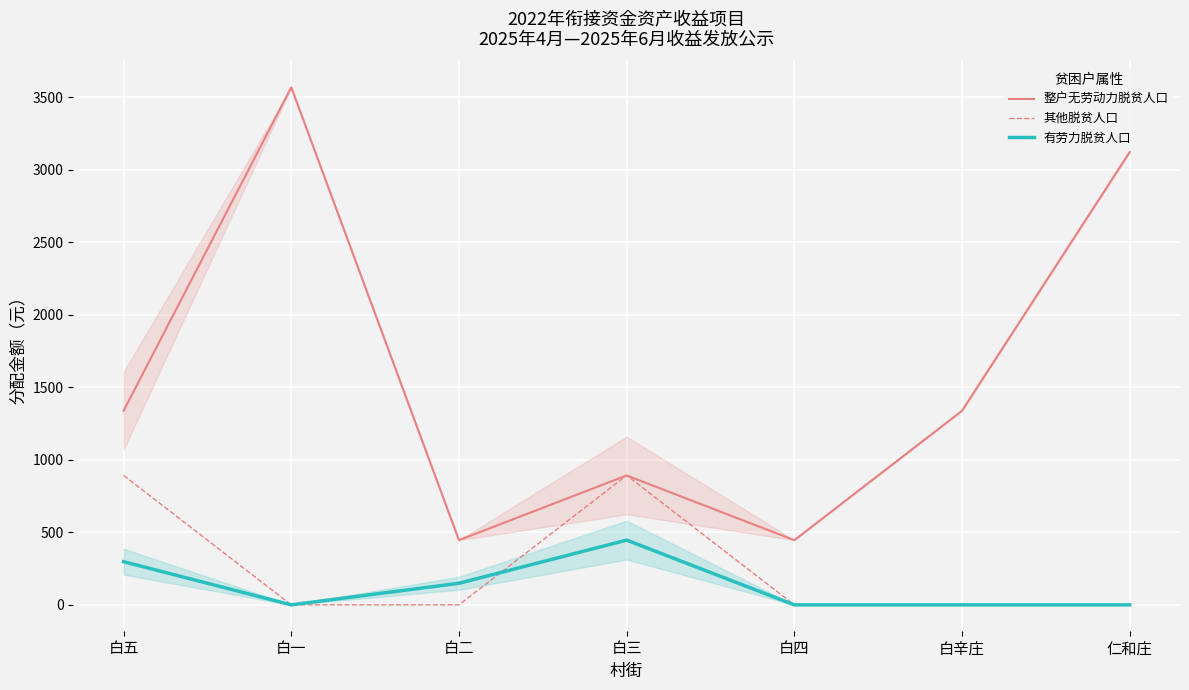

What is the difference between the second highest and second lowest values in the 整户无劳动力脱贫人口 series?

2676.0